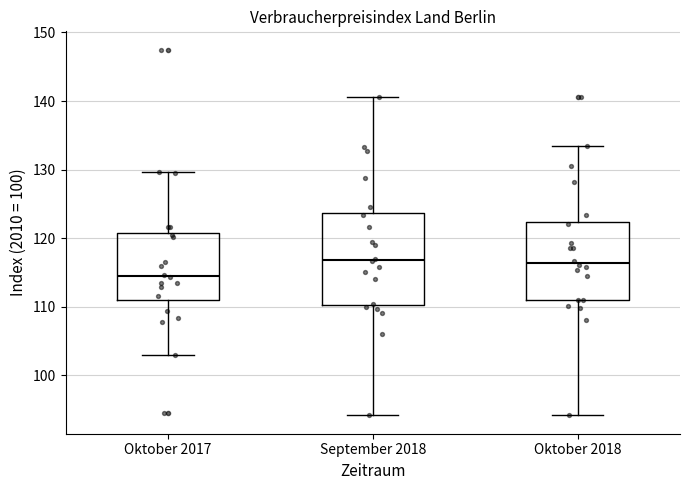

Which box's median line is the lowest?

Oktober 2017